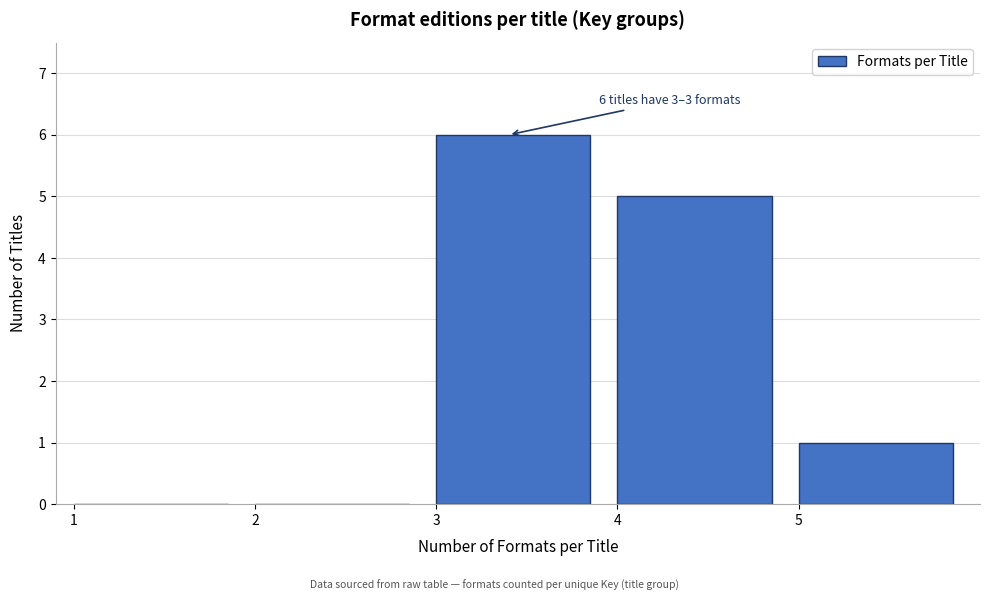

Over which range of the x-axis is the bar tallest?

3 to 4